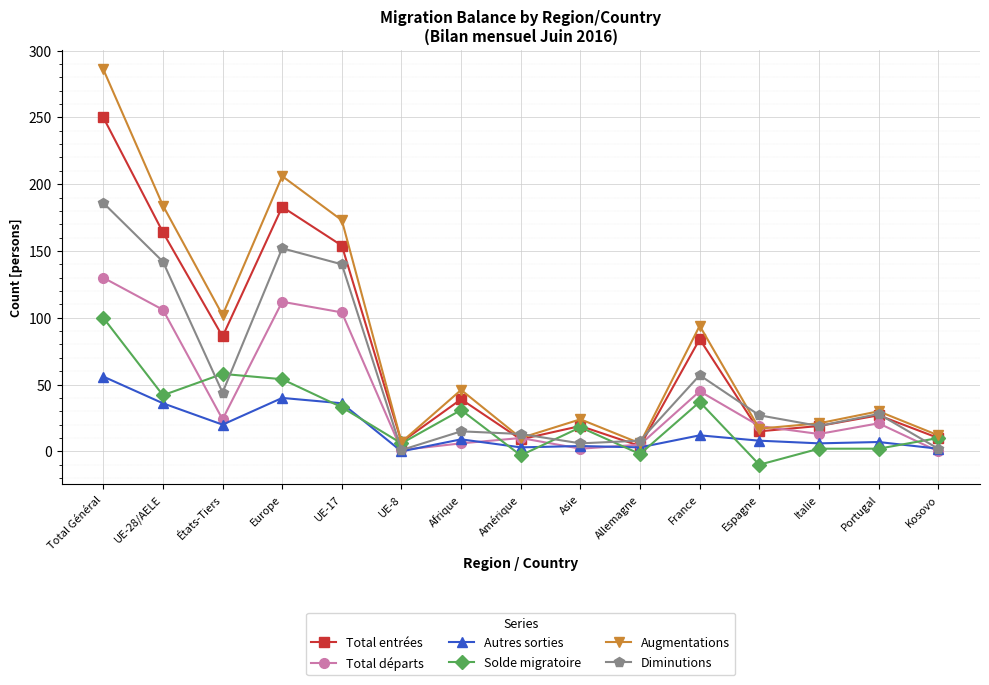

What is the greatest value displayed?

286